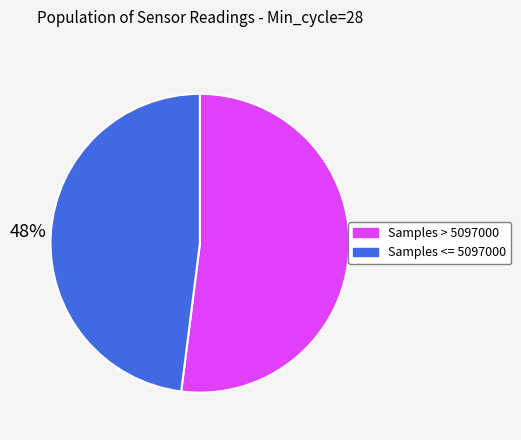

How many slices are in this pie chart?

2